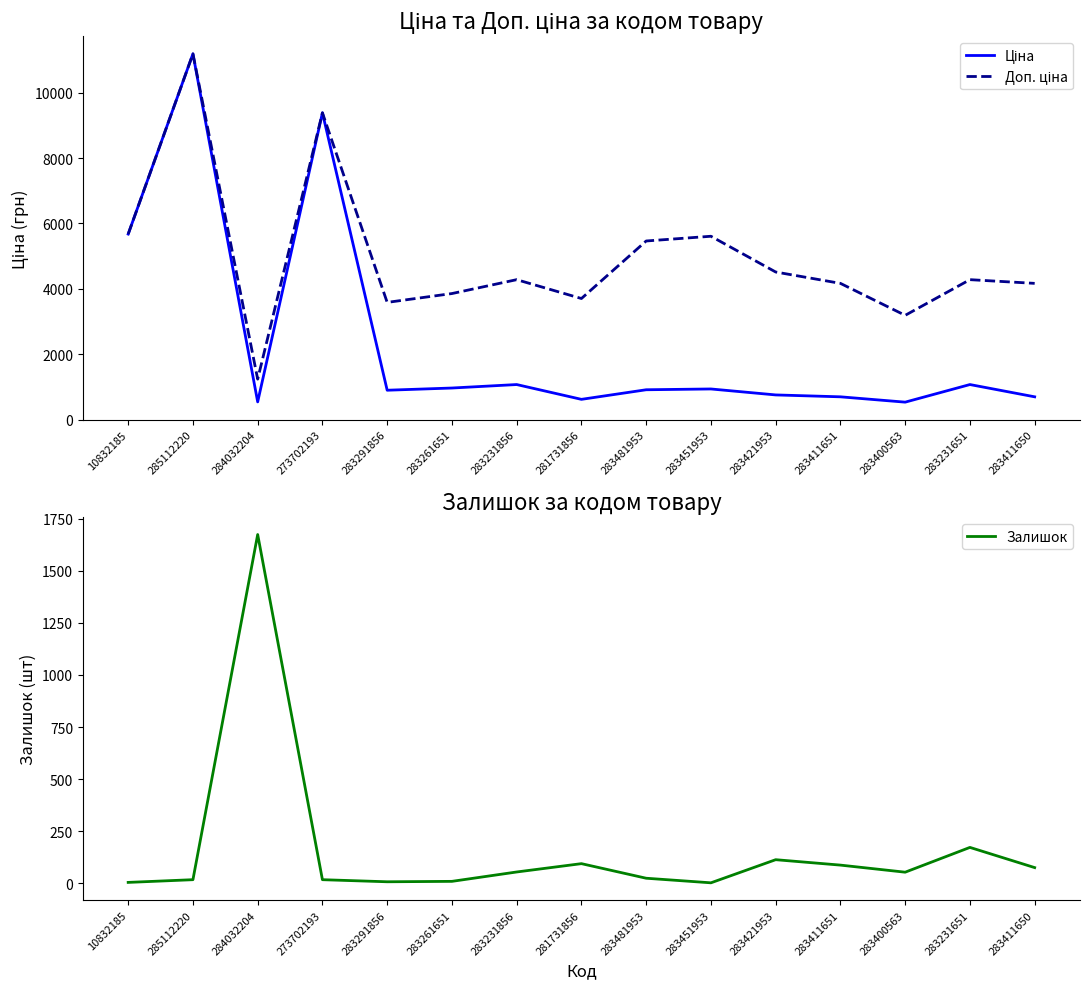

How many data points in Залишок are less than 53?

7